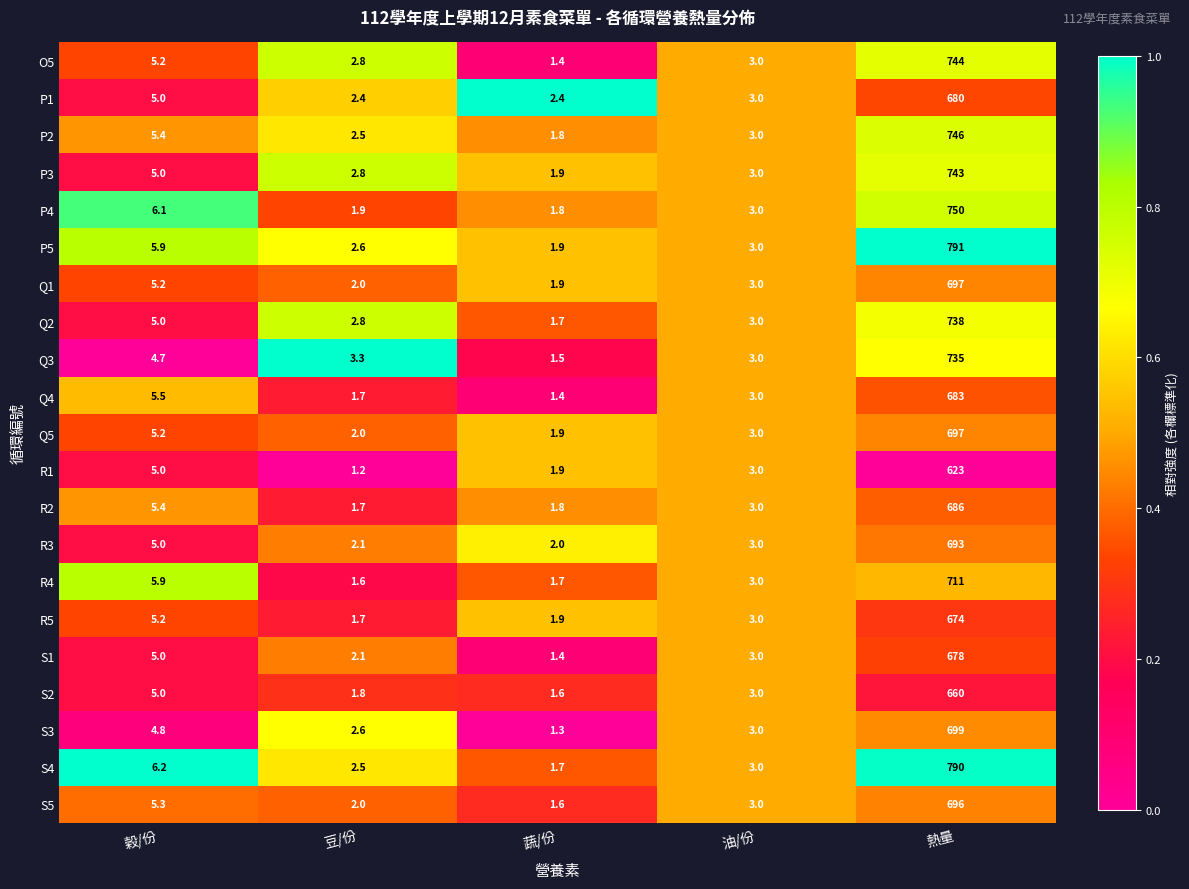

What is the difference between the highest and lowest values at 豆/份?

2.1